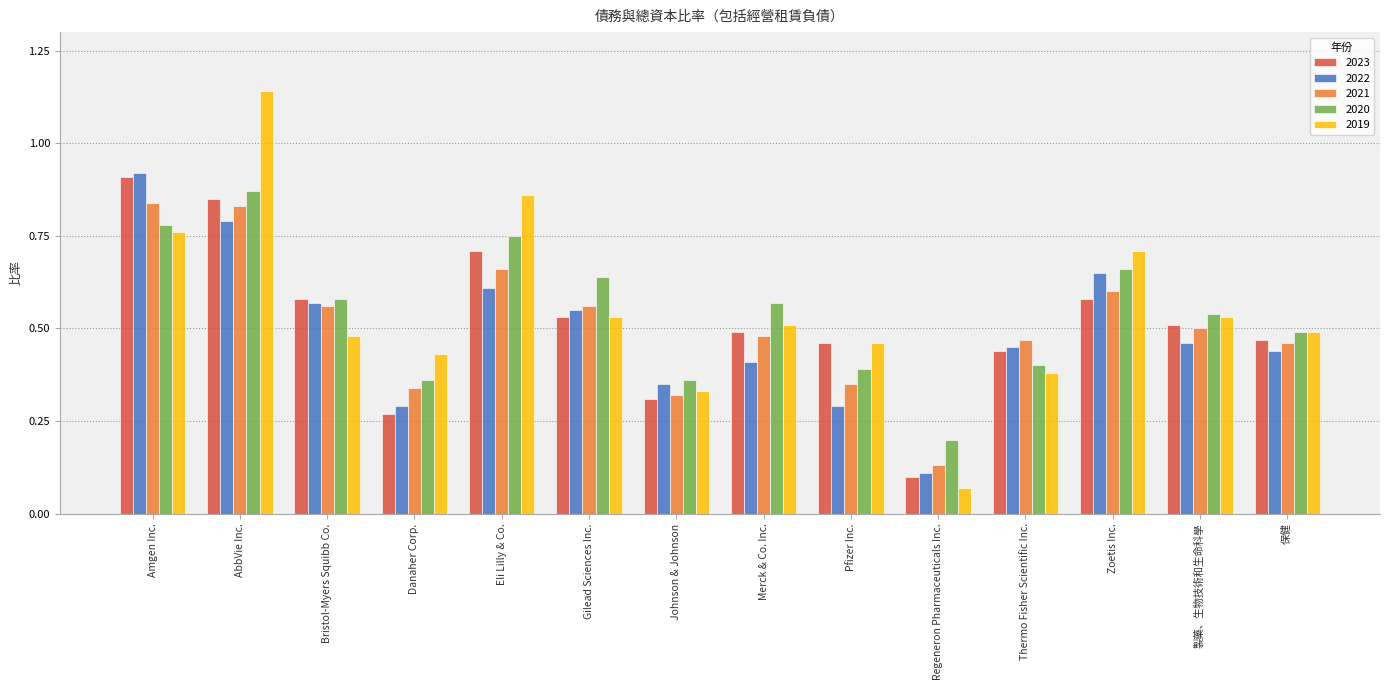

What is the sum of the 2020 values at Zoetis Inc. and Amgen Inc.?

1.4